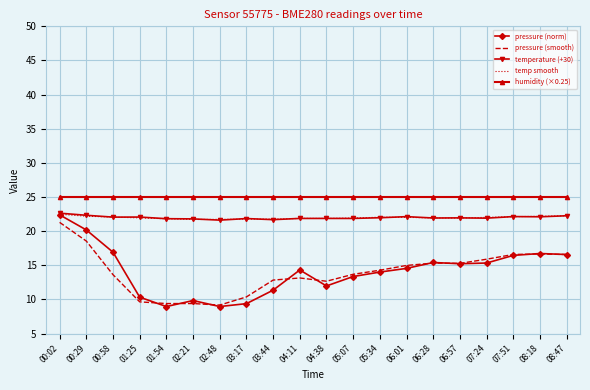

What is the sum of the temperature (+30) values at 08:47 and 07:51?

44.4